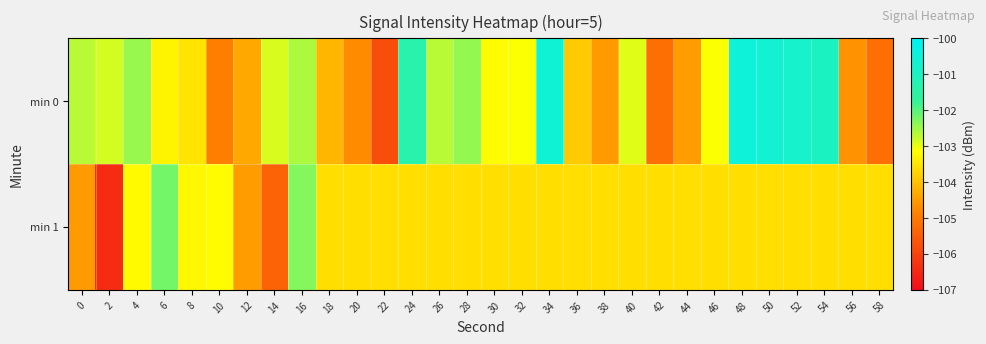

Reading left to right, list all the values displayed in this chart.

min 0: 0=-102.7	2=-102.9	4=-102.5	6=-103.3	8=-103.5	10=-104.9	12=-104.3	14=-102.9	16=-102.6	18=-104.2	20=-104.7	22=-105.8	24=-101.4	26=-102.7	28=-102.4	30=-103.2	32=-103.1	34=-100.6	36=-103.9	38=-104.5	40=-103.0	42=-105.2	44=-104.5	46=-103.1	48=-100.5	50=-100.6	52=-100.8	54=-101.0	56=-104.6	58=-105.2
min 1: 0=-104.5	2=-106.4	4=-103.2	6=-102.2	8=-103.2	10=-103.2	12=-104.5	14=-105.4	16=-102.3	18=-103.6	20=-103.6	22=-103.6	24=-103.6	26=-103.6	28=-103.6	30=-103.6	32=-103.6	34=-103.6	36=-103.6	38=-103.6	40=-103.6	42=-103.6	44=-103.6	46=-103.6	48=-103.6	50=-103.6	52=-103.6	54=-103.6	56=-103.6	58=-103.6